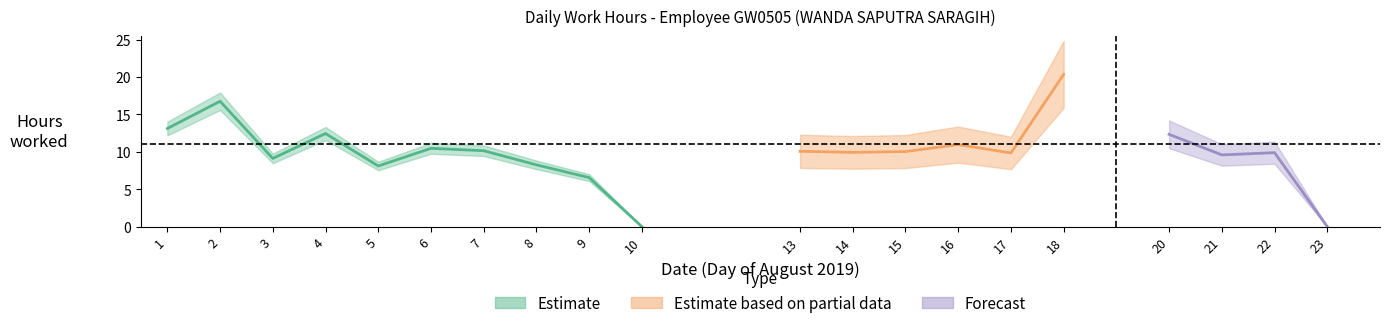

What is the average value?

9.9